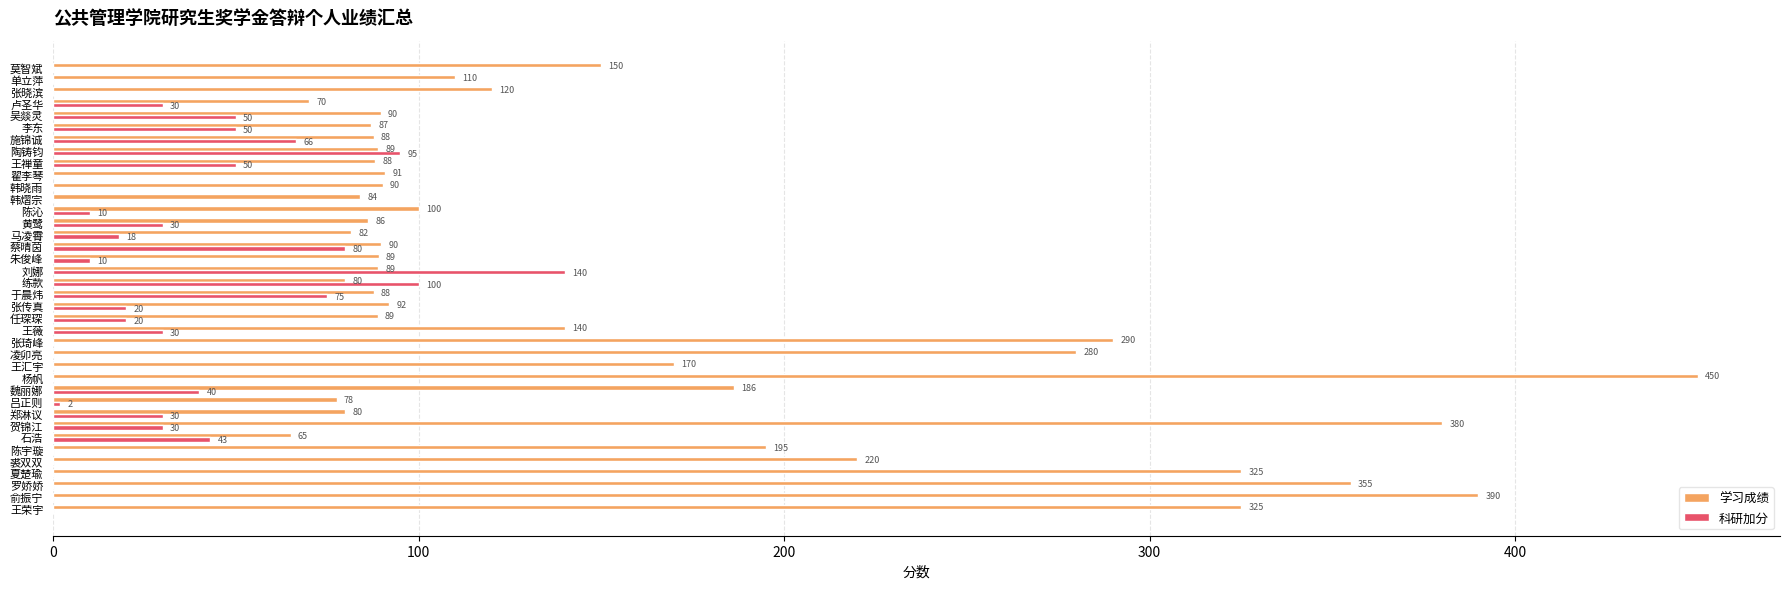

What is the sum of the 科研加分 values at 郑淋议 and 罗娇娇?

30.0